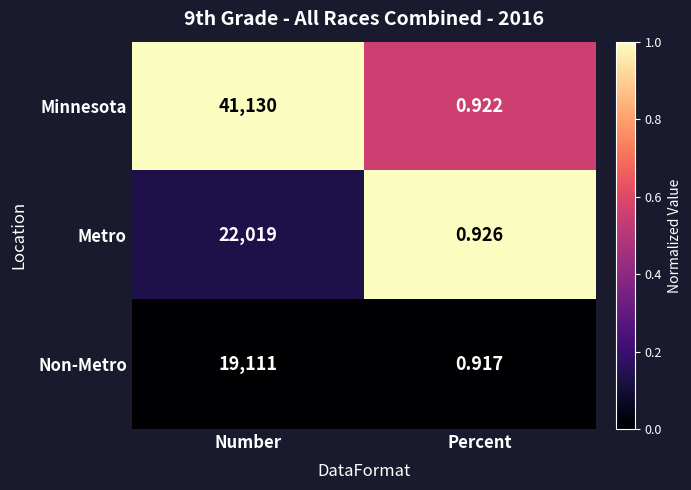

How many values in the Minnesota series are below 41130?

1